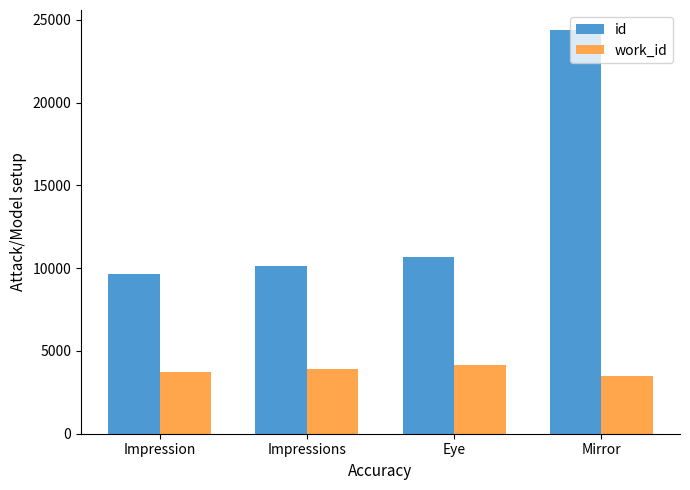

How many groups of bars are there?

4